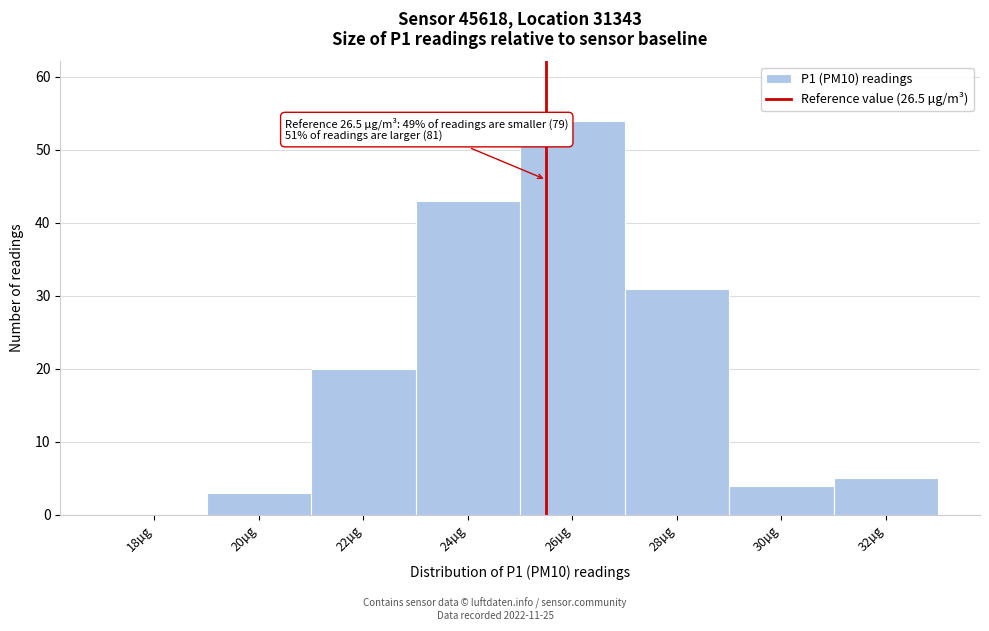

Reading left to right, what are all the values shown in this chart?

18µg=0	20µg=3	22µg=20	24µg=43	26µg=54	28µg=31	30µg=4	32µg=5